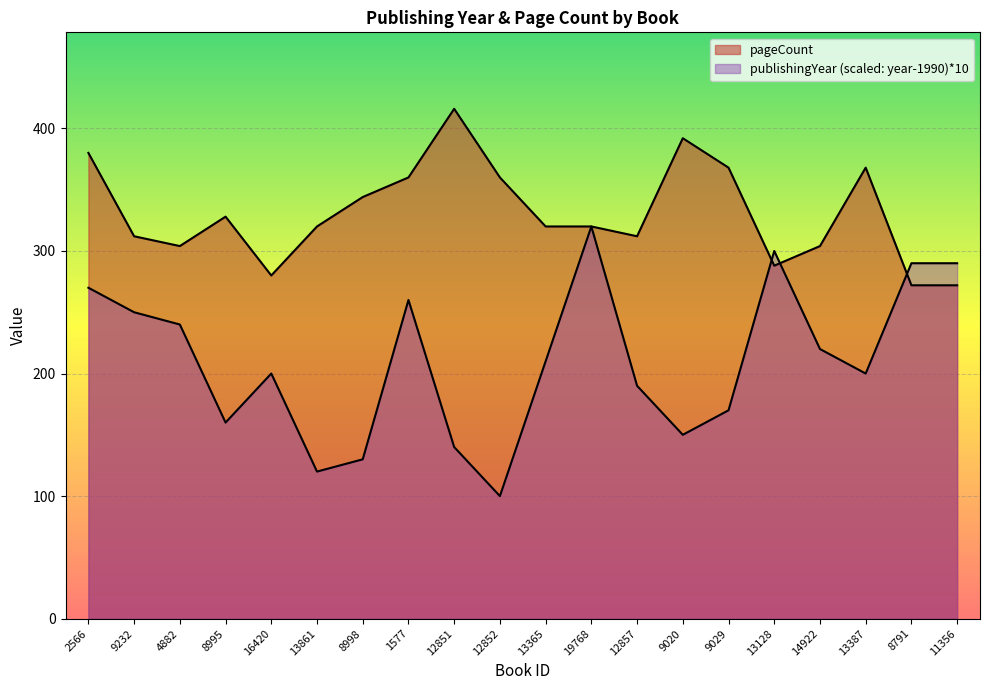

How many values in the pageCount series are below 320?

8